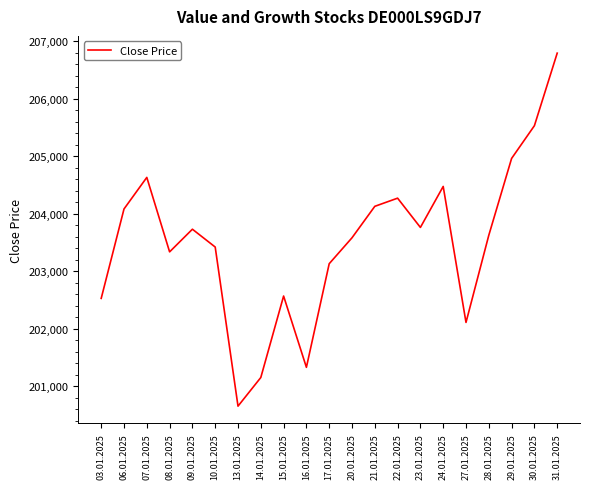

What is the change in value from 21.01.2025 to 23.01.2025?

-367